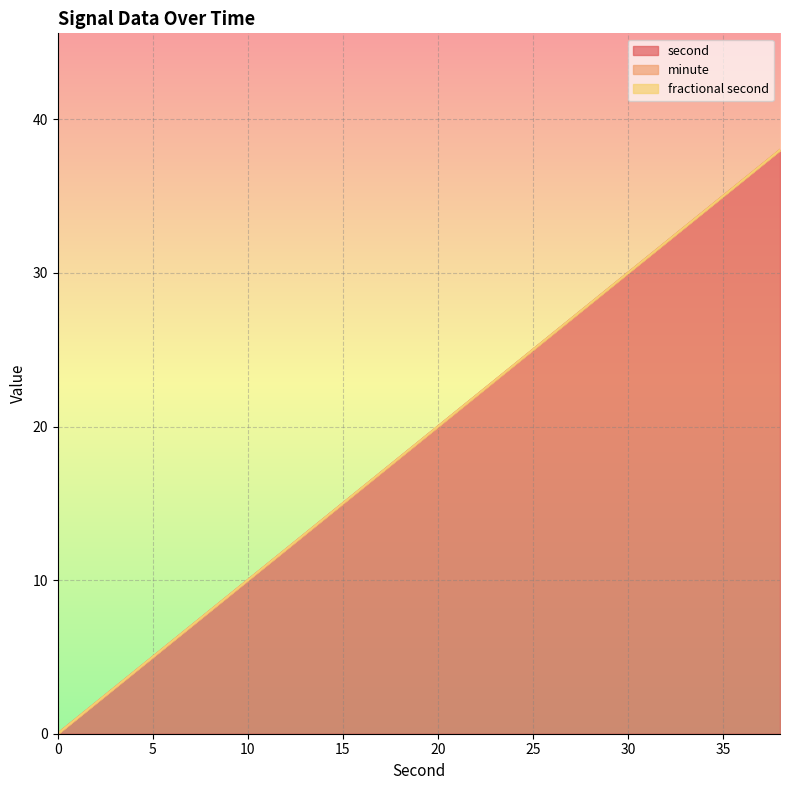

Which label corresponds to the largest value in the chart?

38